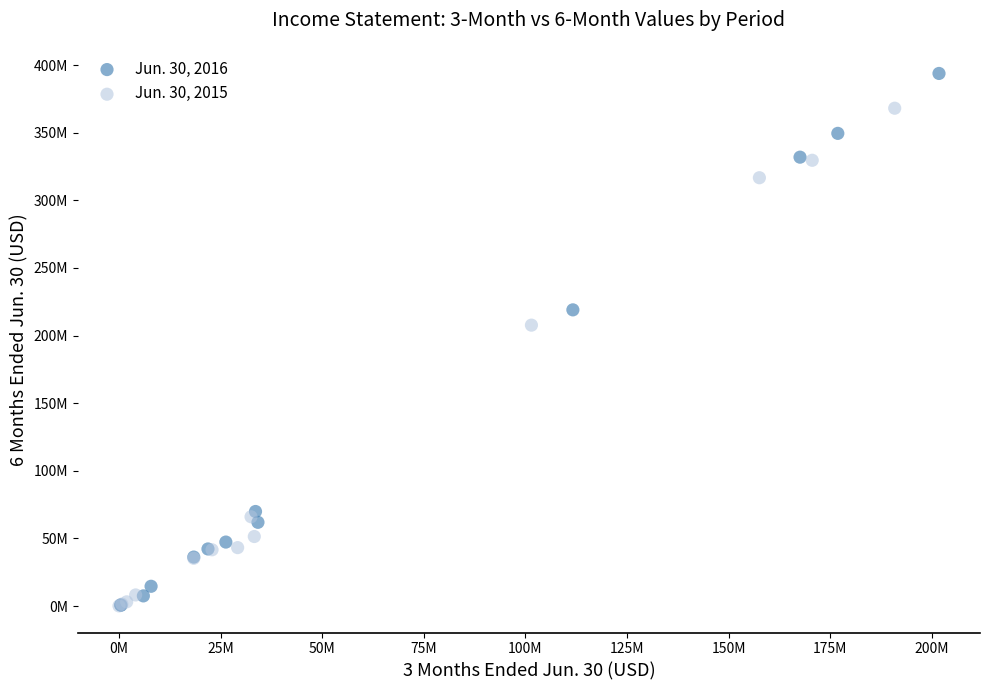

What are all the series names shown in the legend?

Jun. 30, 2016, Jun. 30, 2015